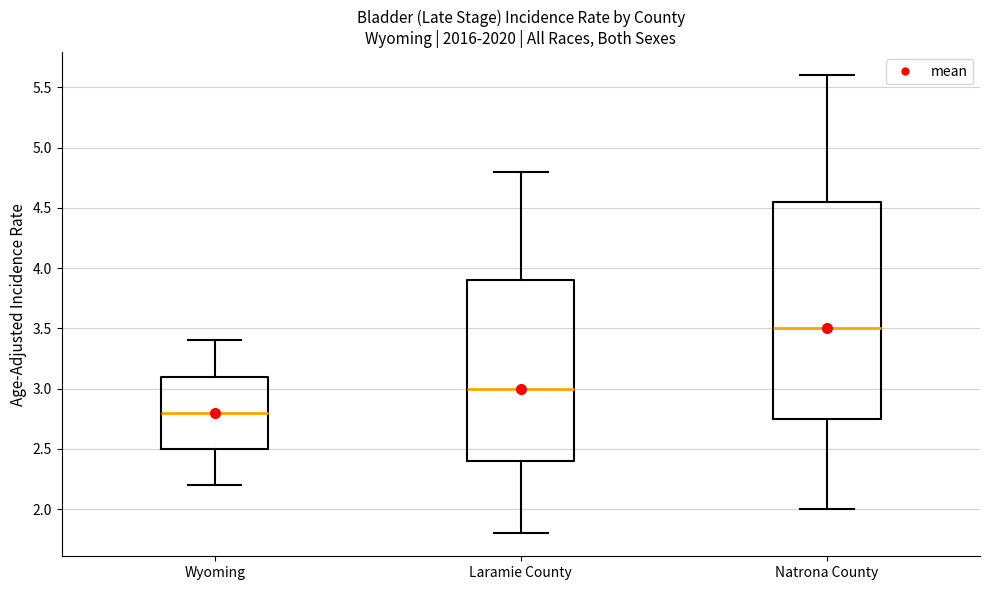

Where is the upper edge of the box for Laramie County on the y-axis? The values are not printed on the chart, so give them approximately, as read against the axis.

3.90